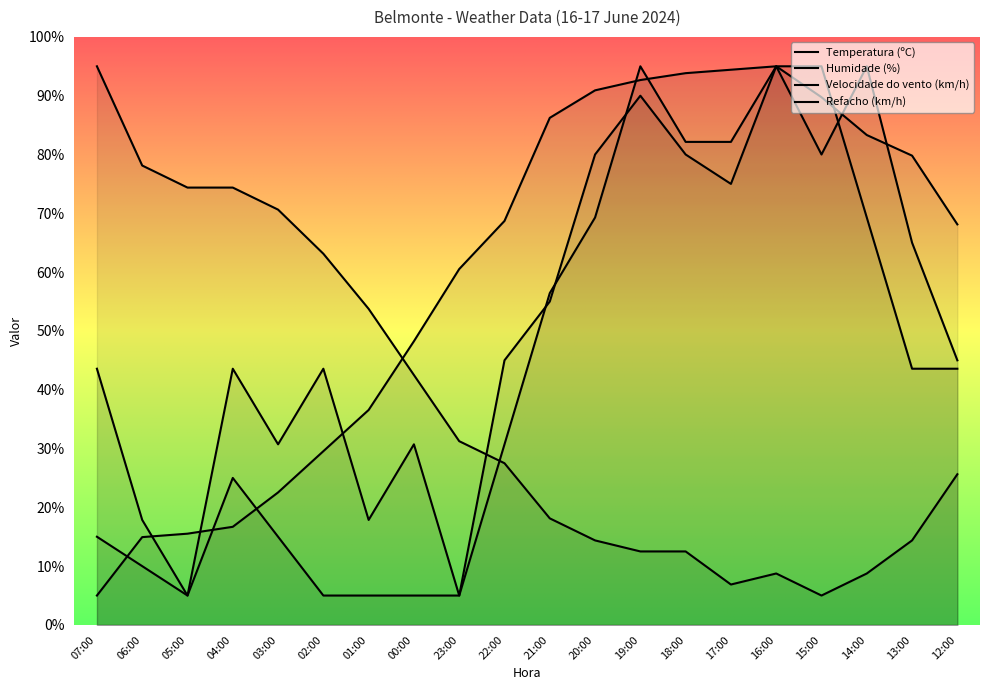

Read the Velocidade do vento (km/h) value at 12:00.

43.6